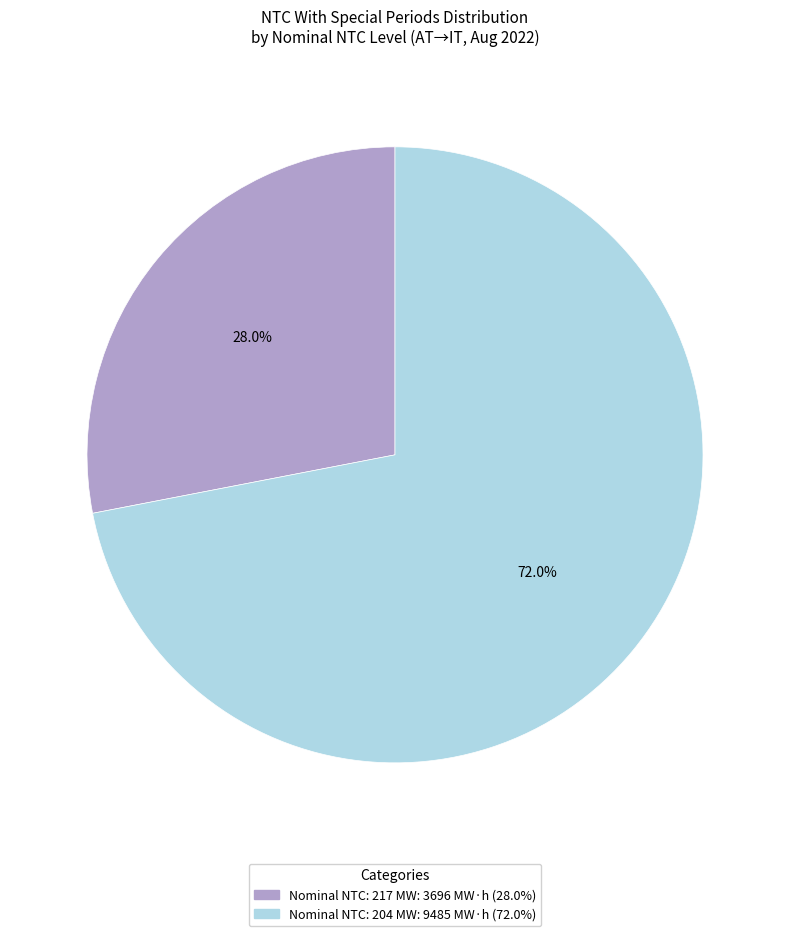

Is there any slice that represents more than half of the pie?

Yes